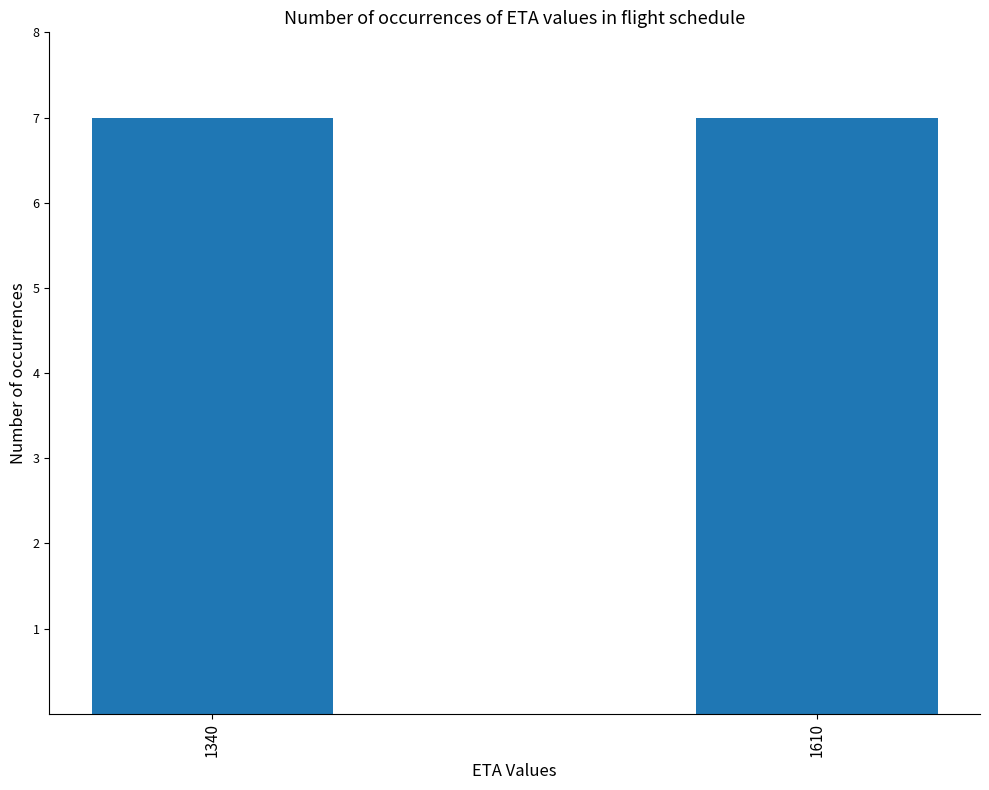

How many data points are less than 1610?

7